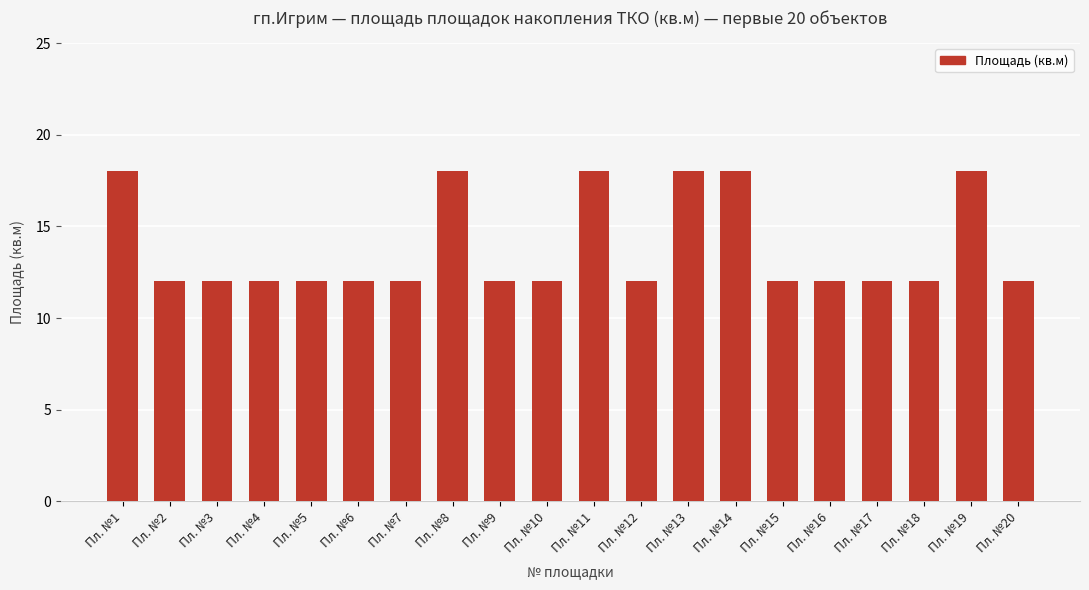

What is the sum of all values?

276